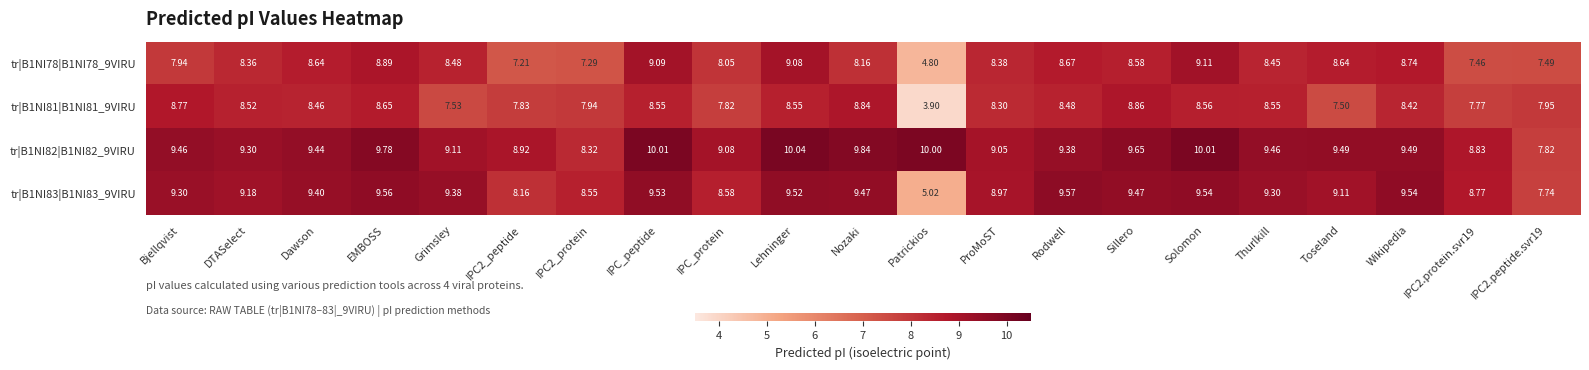

Which series changed the most between IPC_peptide and IPC2.protein.svr19?

tr|B1NI78|B1NI78_9VIRU